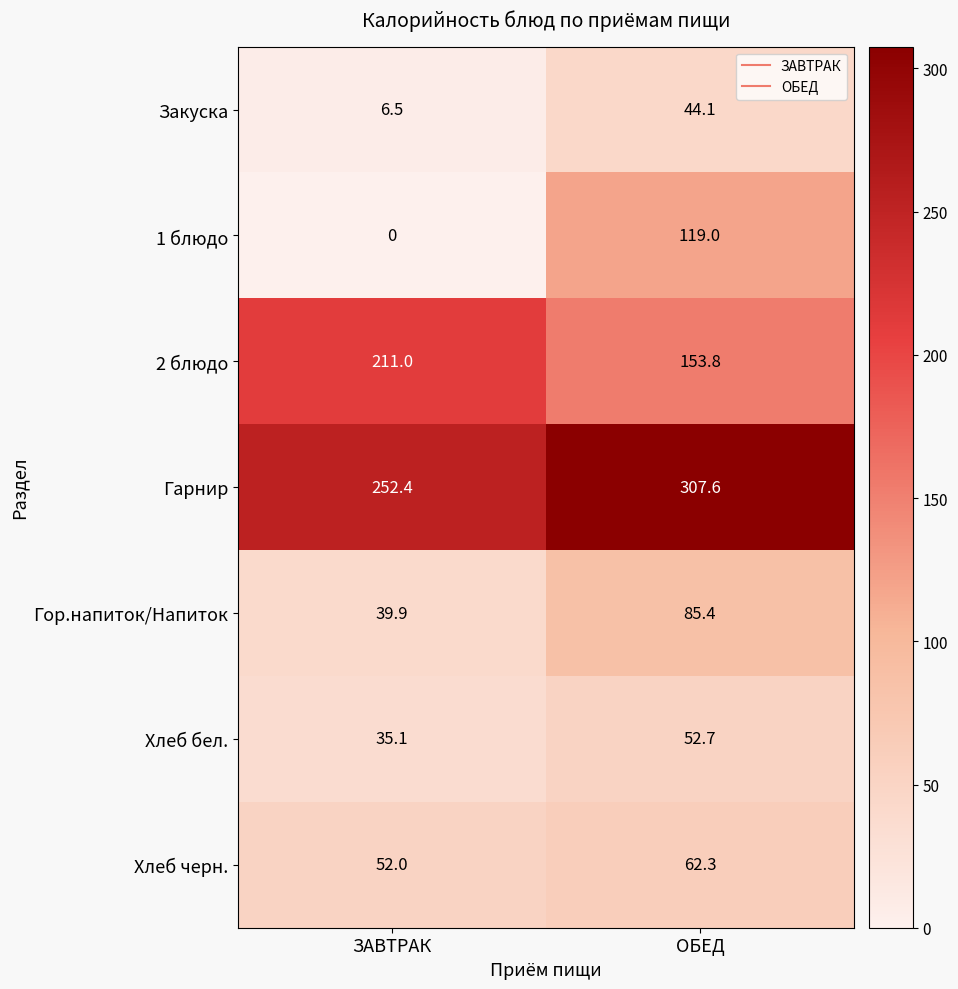

True or false: 2 блюдо has a value of 211.0 at ЗАВТРАК.

True